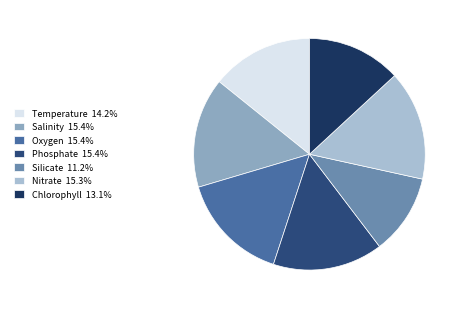

Do Silicate and Phosphate together represent more than half of the pie?

No